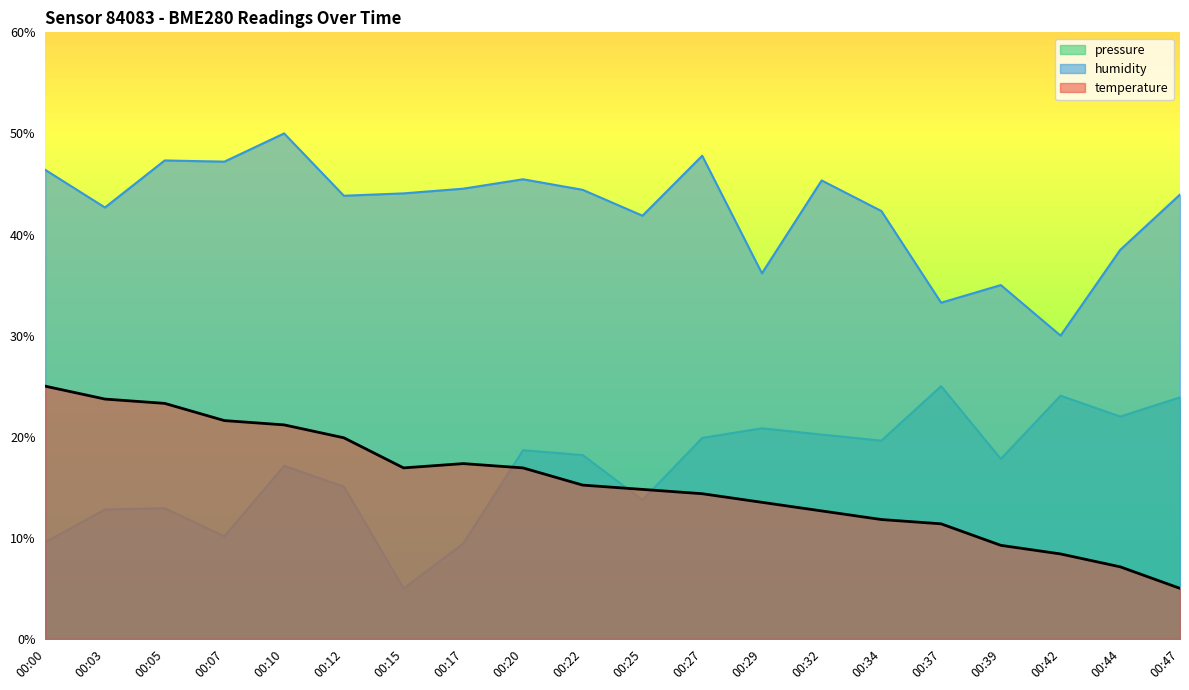

List the labels in order of pressure_norm value, largest first.

00:37, 00:42, 00:47, 00:44, 00:29, 00:32, 00:27, 00:34, 00:20, 00:22, 00:39, 00:10, 00:12, 00:25, 00:05, 00:03, 00:07, 00:00, 00:17, 00:15